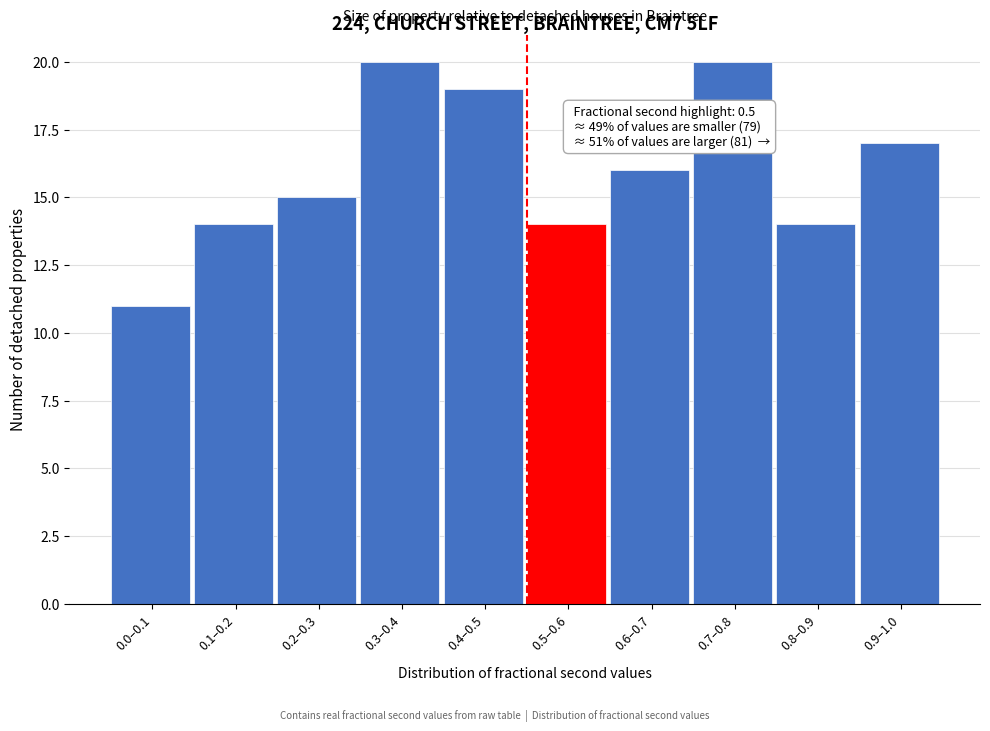

Reading left to right, extract all data points from this chart.

11	14	15	20	19	14	16	20	14	17